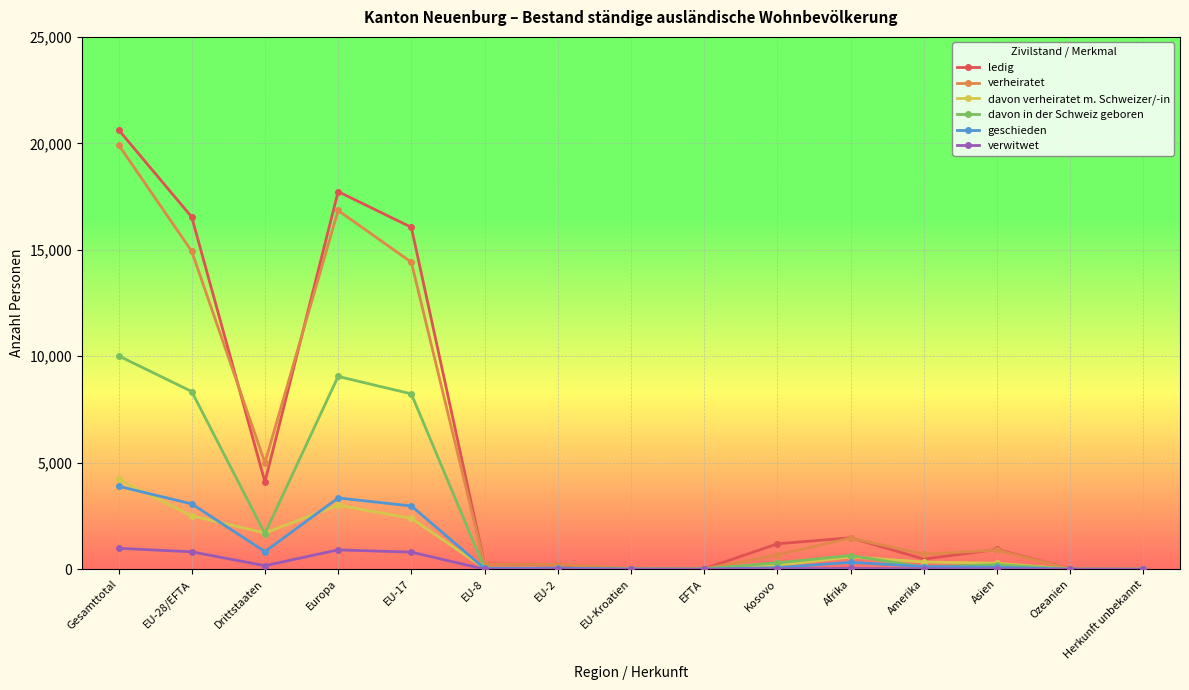

What are all the series names shown in the legend?

ledig, verheiratet, davon verheiratet m. Schweizer/-in, davon in der Schweiz geboren, geschieden, verwitwet